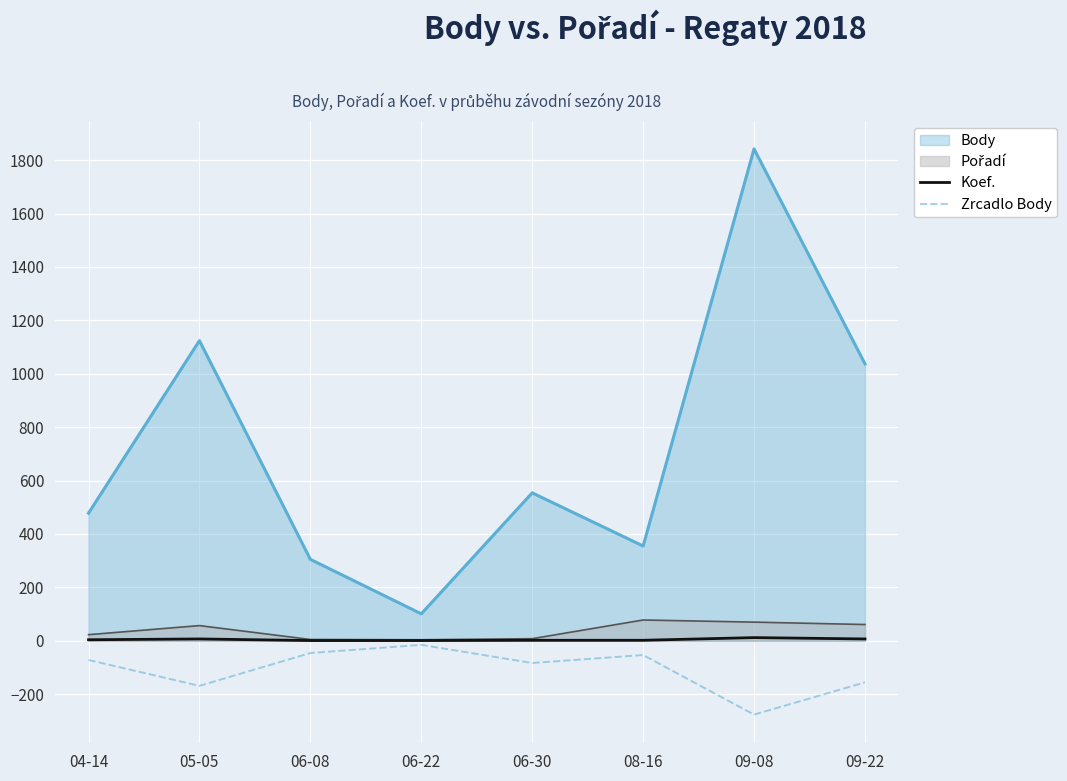

What is the minimum value shown in the chart?

-276.3